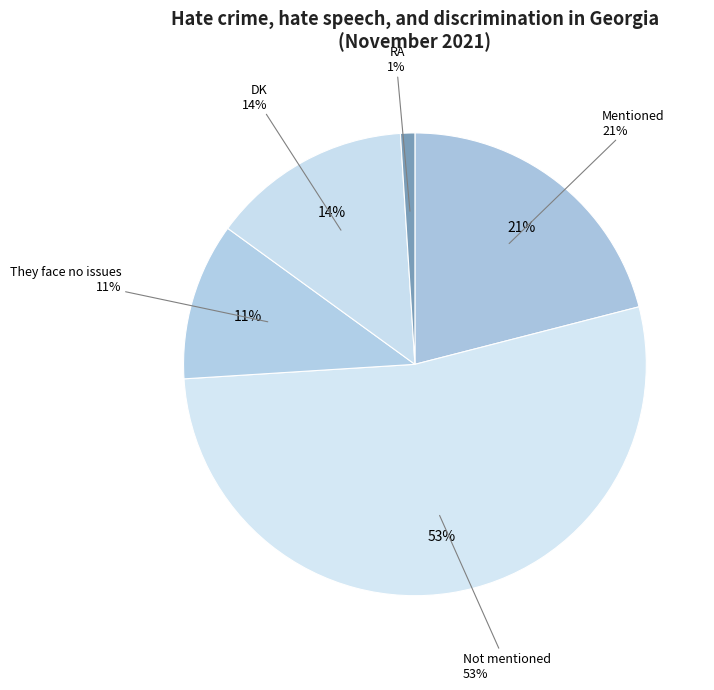

To the nearest percent, what is the difference between the largest and smallest slice percentages?

52%